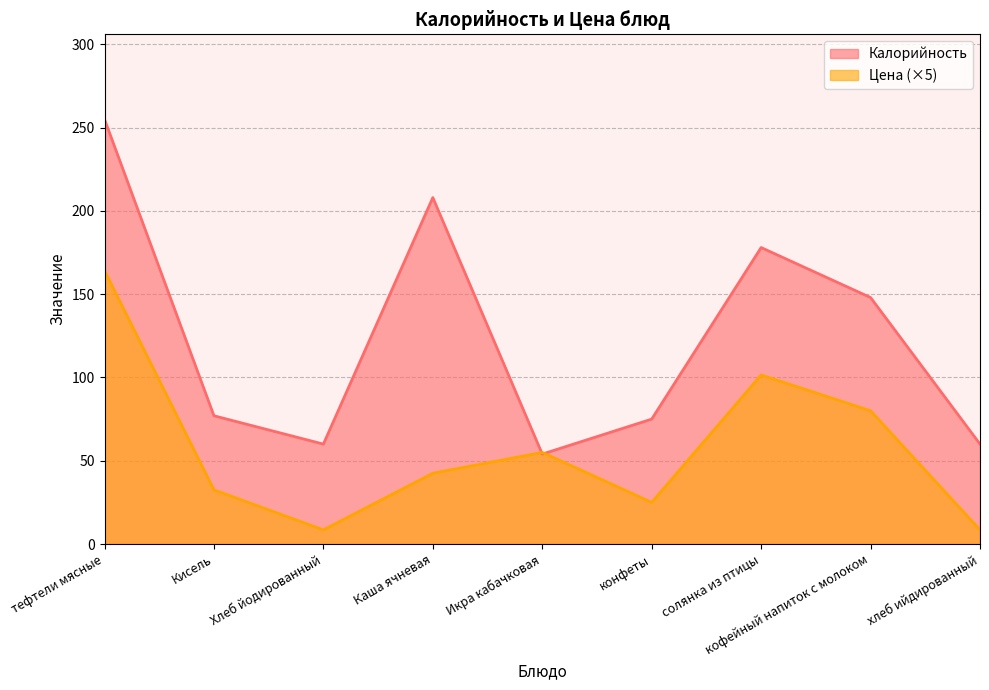

How many data points in Калорийность are above 77?

4